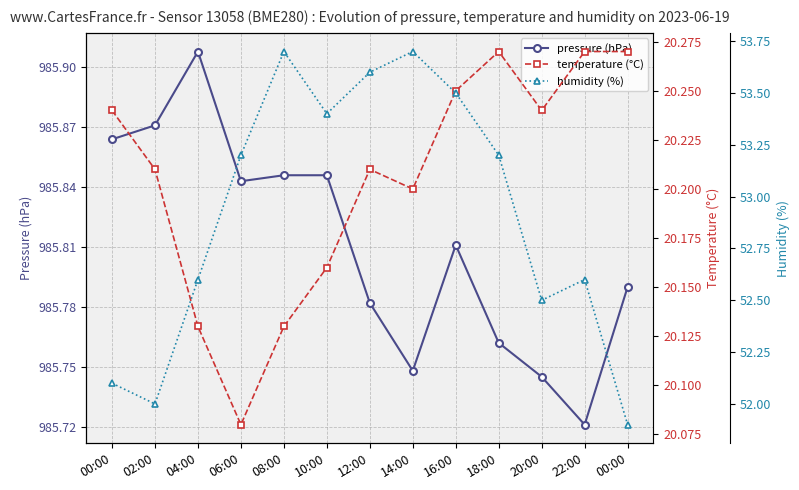

The value of temperature (°C) at 04:00 is 20.1. True or false?

True